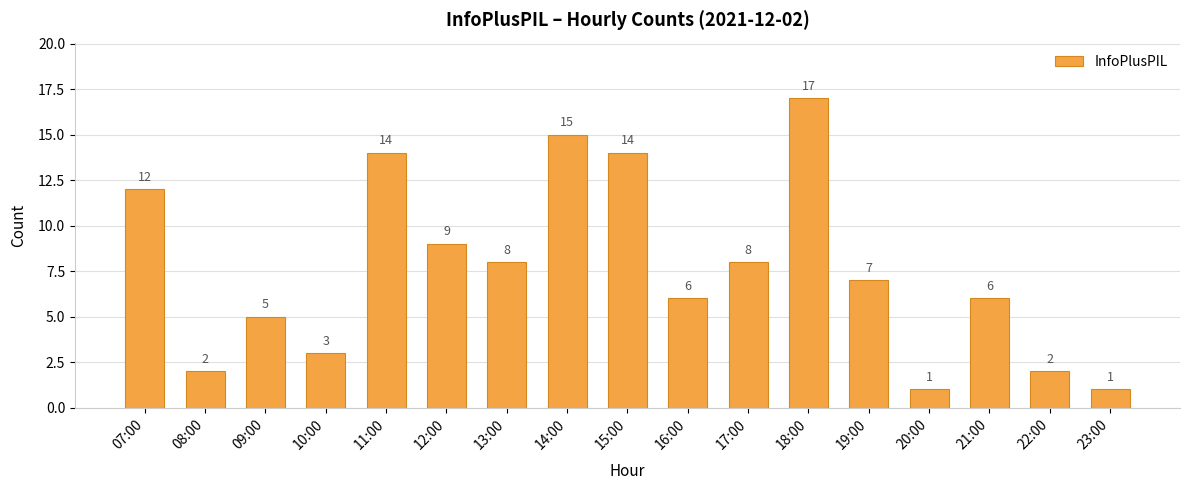

Is it true that the value at 12:00 is 9?

True